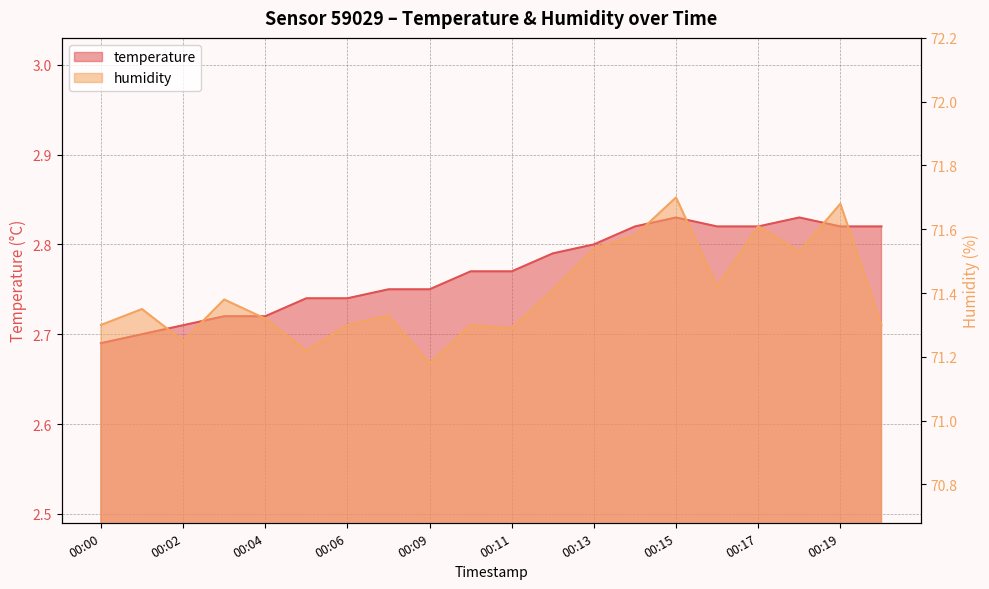

What value does the humidity series have at 00:04?

71.3